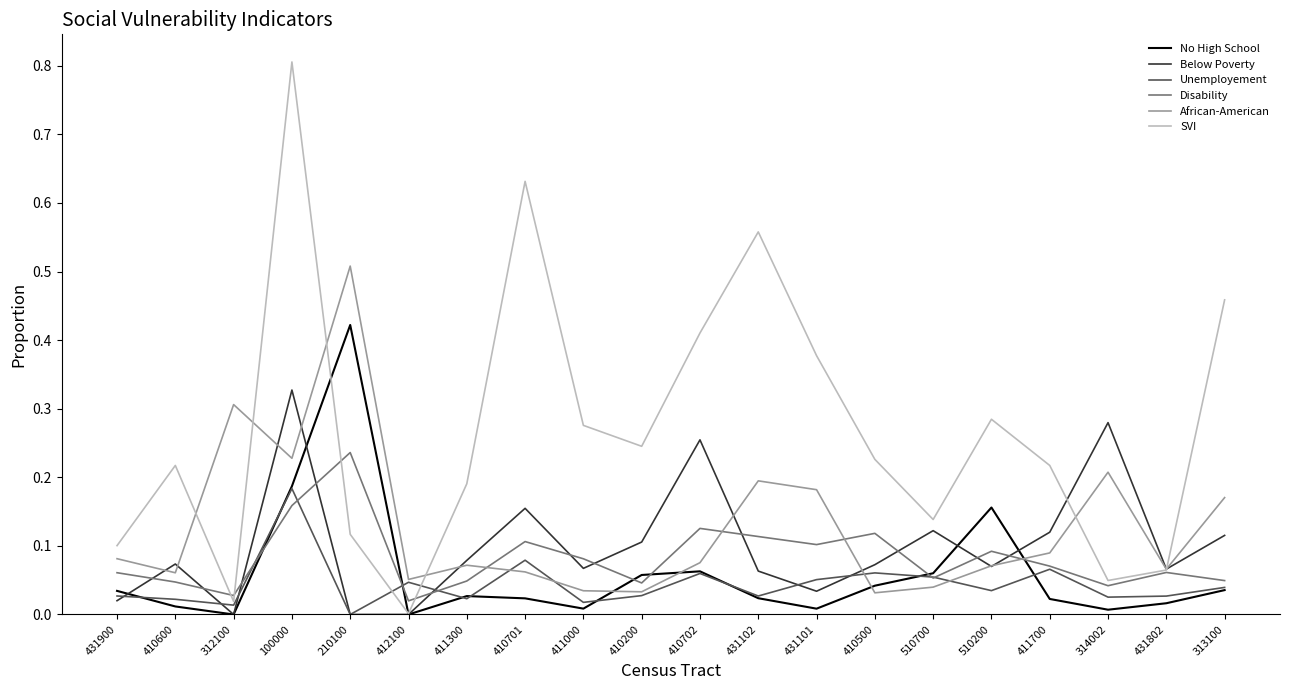

What position from the left is 510200?

16